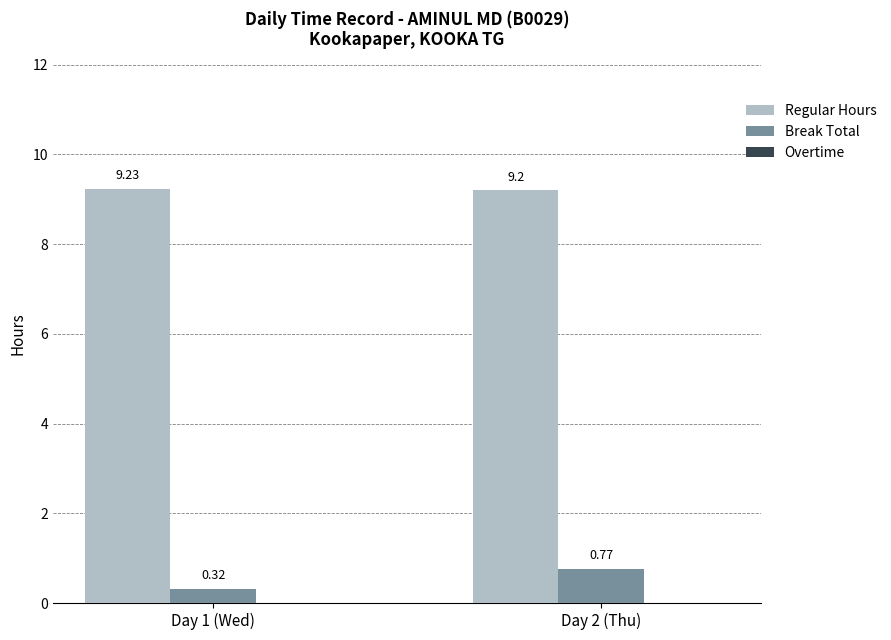

True or false: Regular Hours has a value of 9.2 at Day 2 (Thu).

True